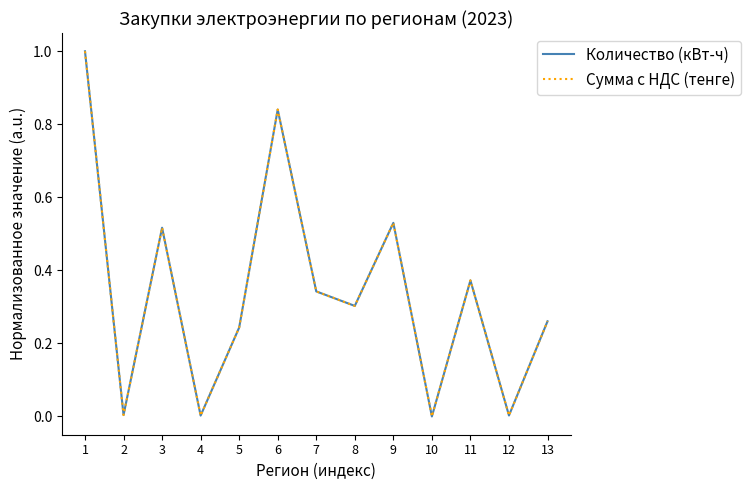

Does the chart display data point markers on the line(s)?

No